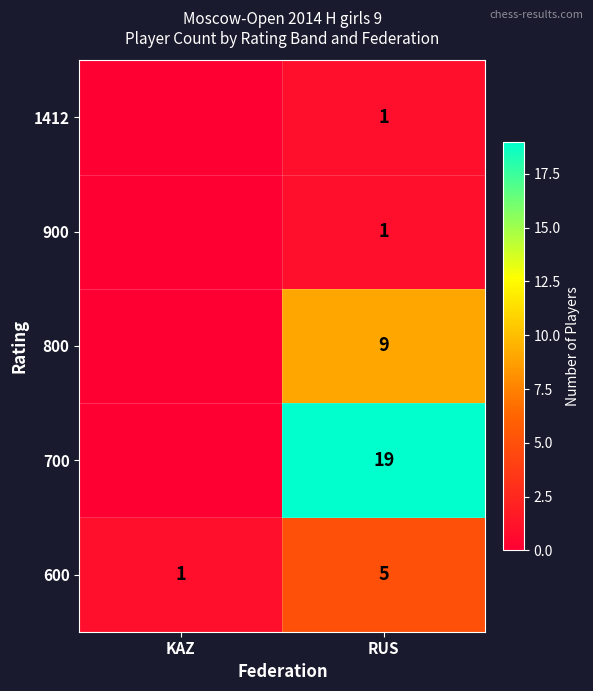

What is the total value across all series at RUS?

35